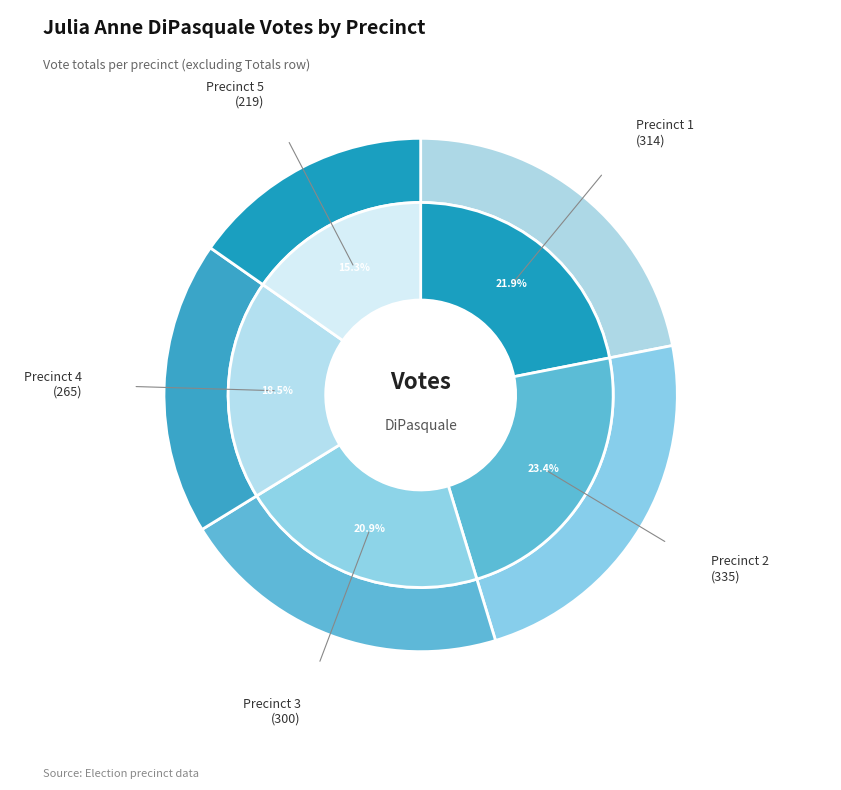

To the nearest percent, what portion does 5 represent?

15%